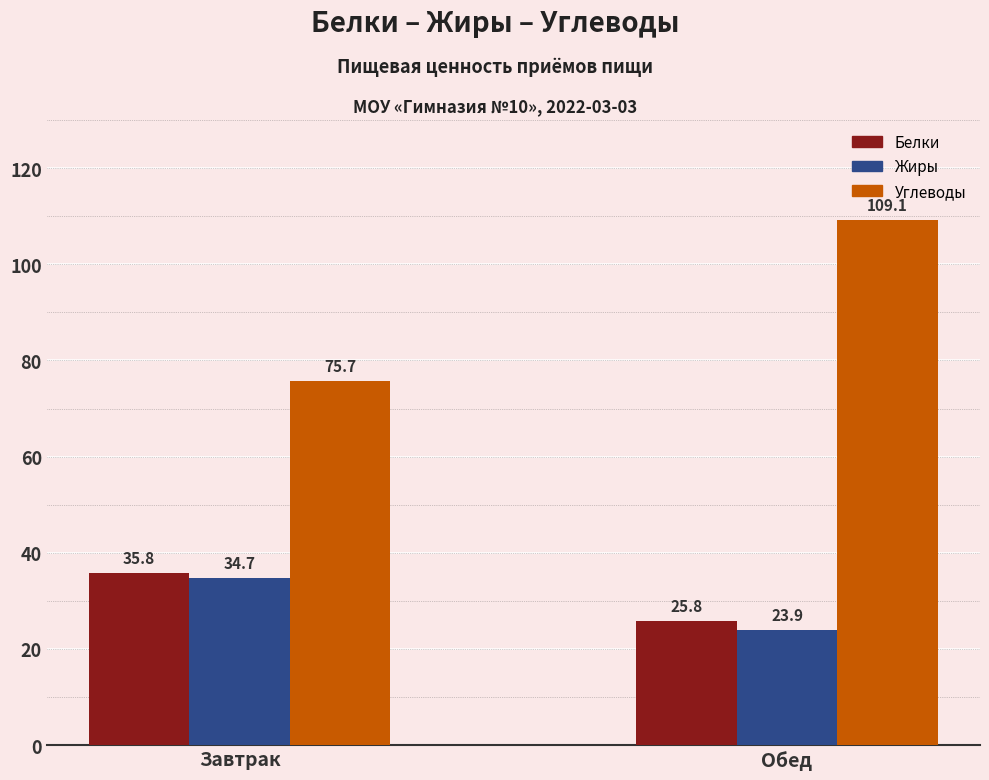

What is the total value across all series at Обед?

158.8